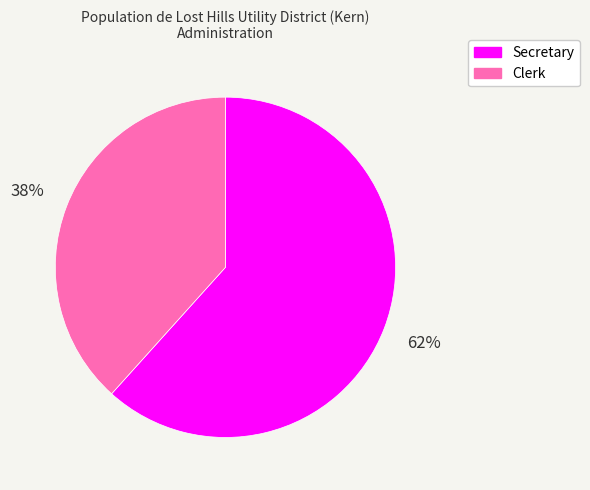

What percentage is the Clerk slice, to the nearest percent?

38%